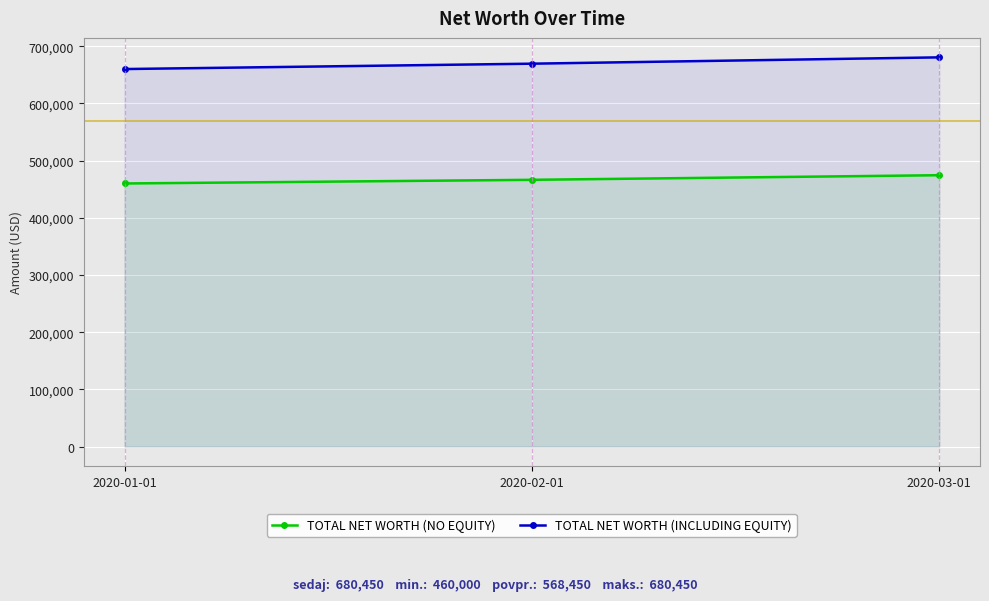

Rank the series by their maximum value, from lowest to highest.

TOTAL NET WORTH (NO EQUITY), TOTAL NET WORTH (INCLUDING EQUITY)